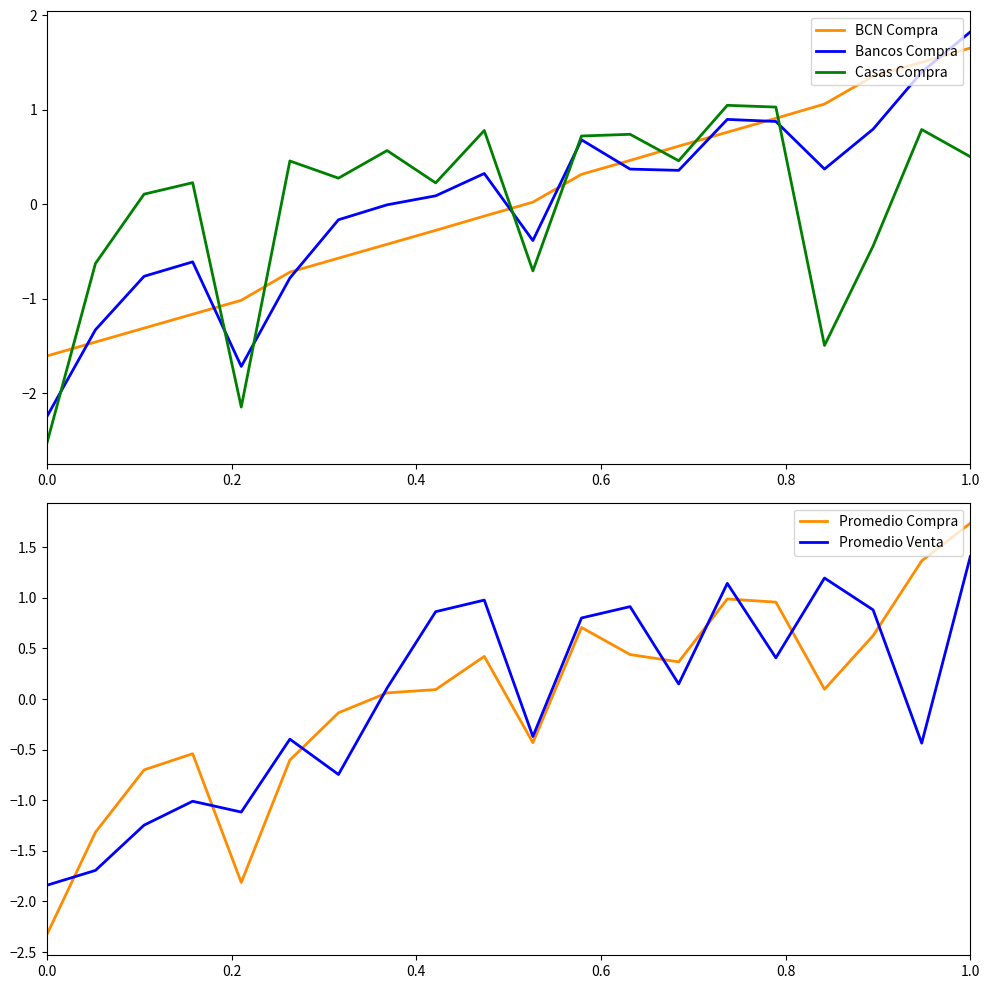

What is the difference between the maximum and second lowest values in the Casas Compra series?

3.2